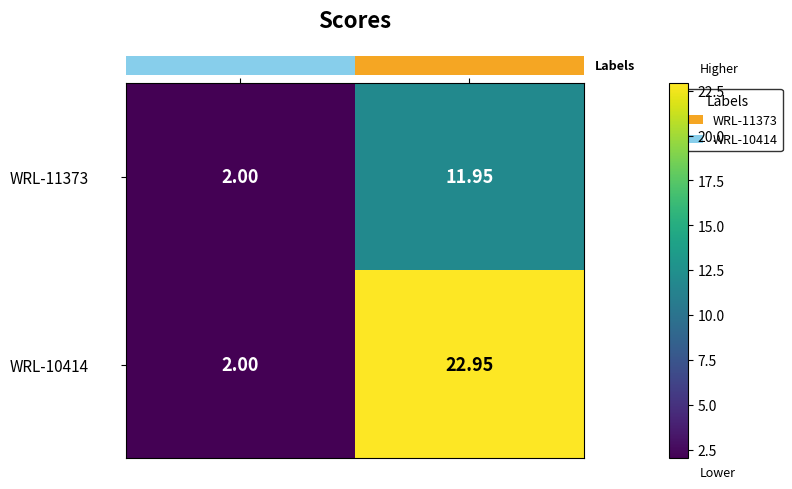

At which category is the sum across all series the highest?

Price (USD)